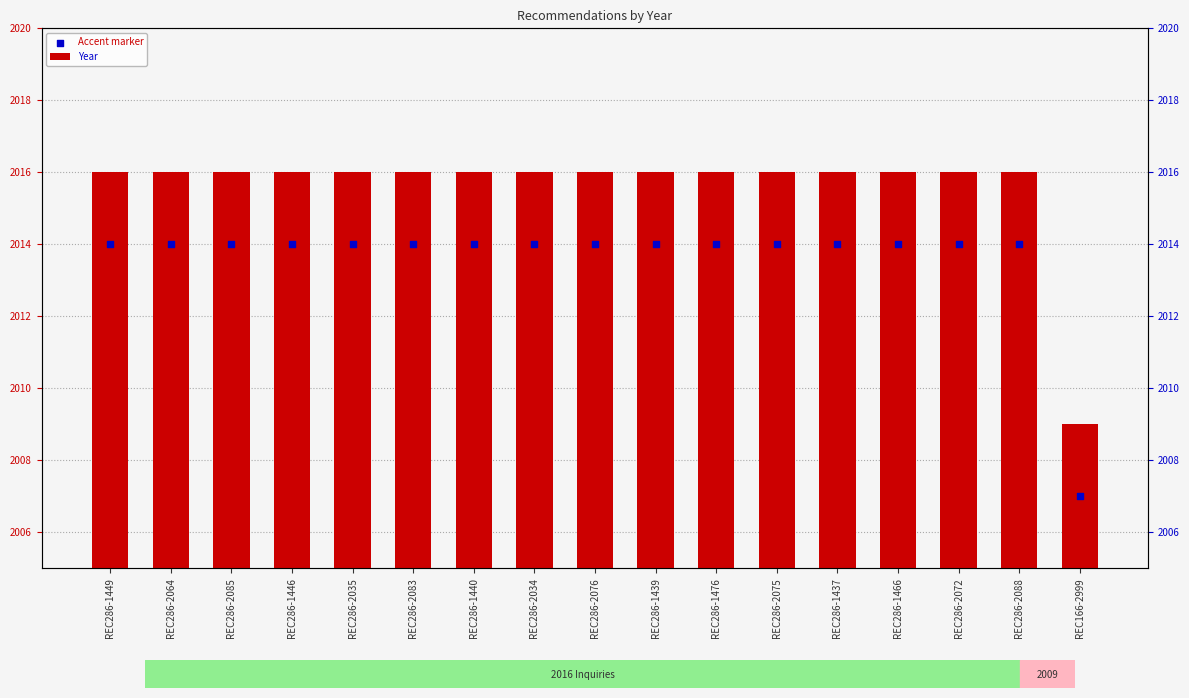

Which series has the largest total across all categories?

Year